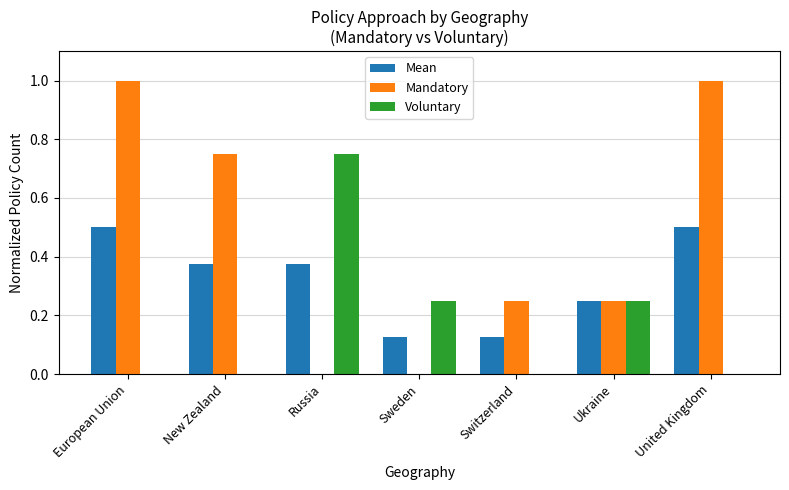

Which series changed the most between Sweden and United Kingdom?

Mandatory